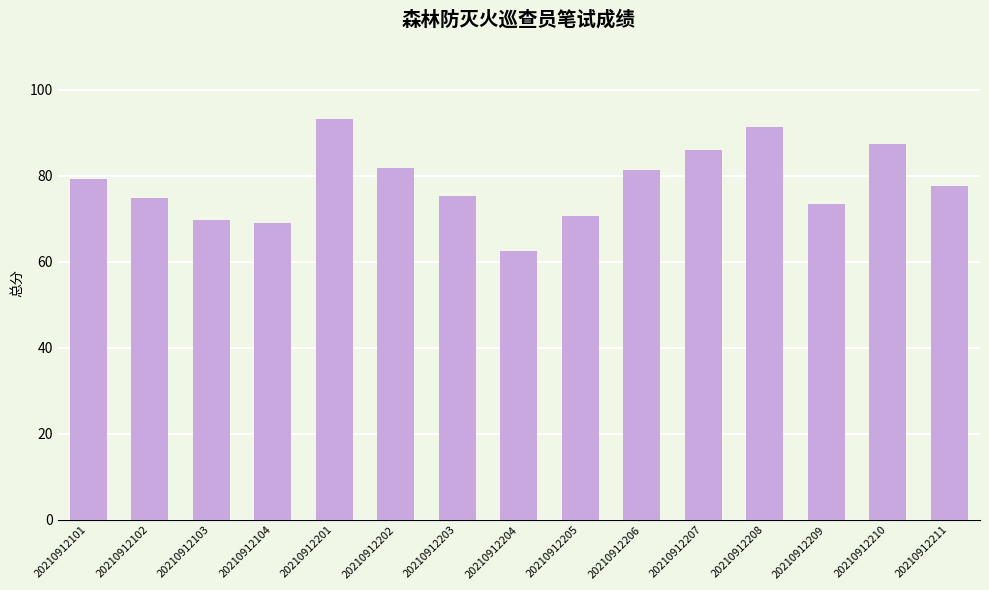

Is it true that the value at 20210912104 is 69.0?

True